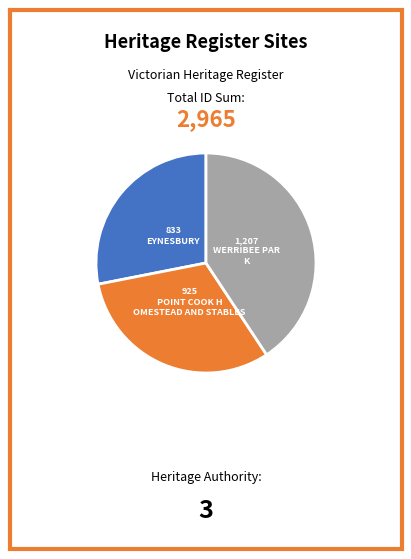

Is there any slice that represents more than half of the pie?

No